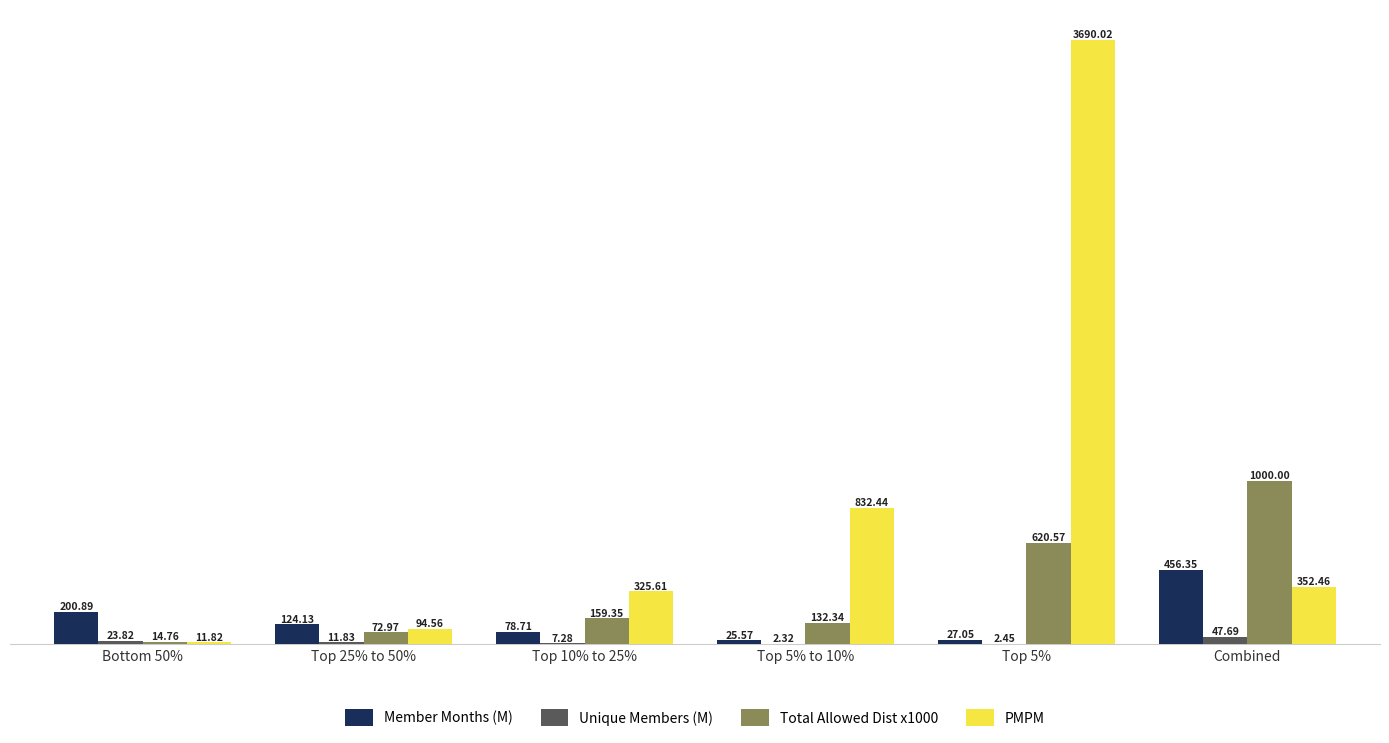

Is it true that Member Months (M) equals 78.7 at Top 10% to 25%?

True